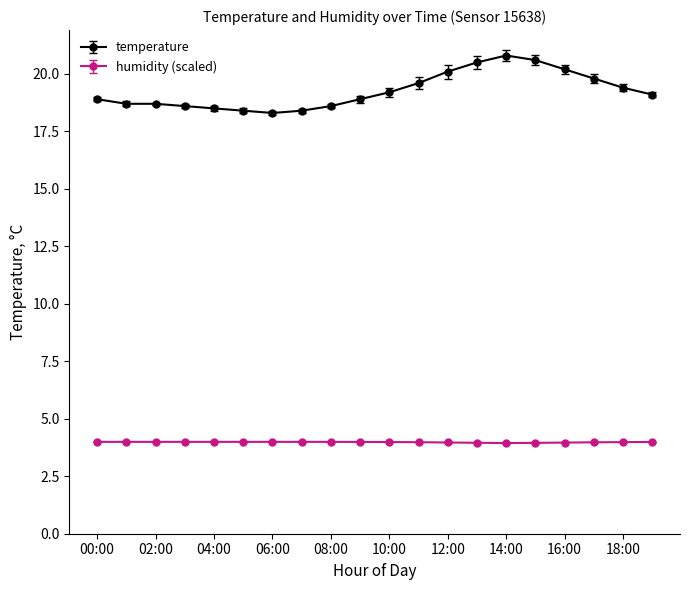

Which series has the largest range (max minus min)?

temperature